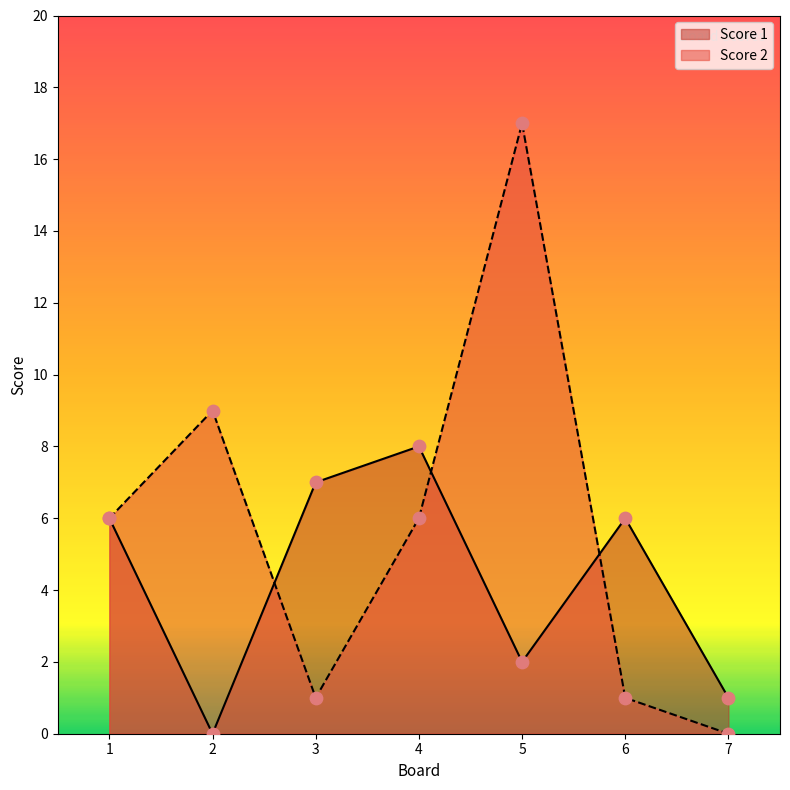

What are all the series names shown in the legend?

Score 1, Score 2